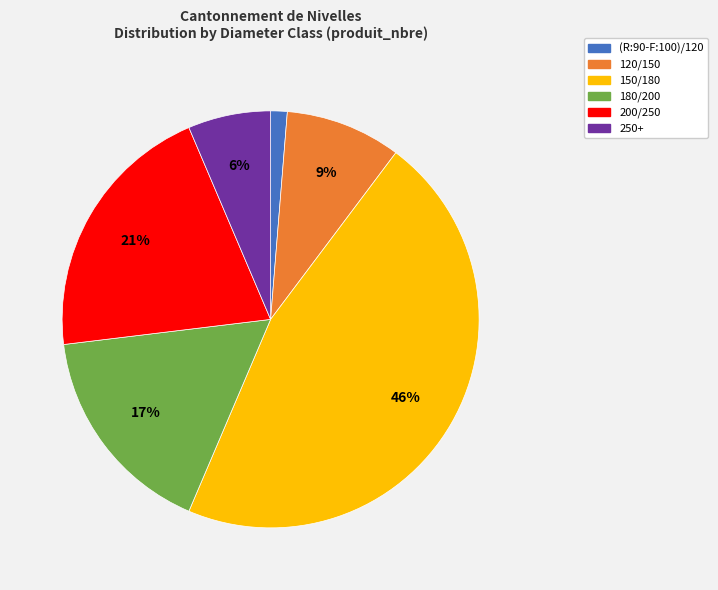

Count the number of slices in the pie.

6